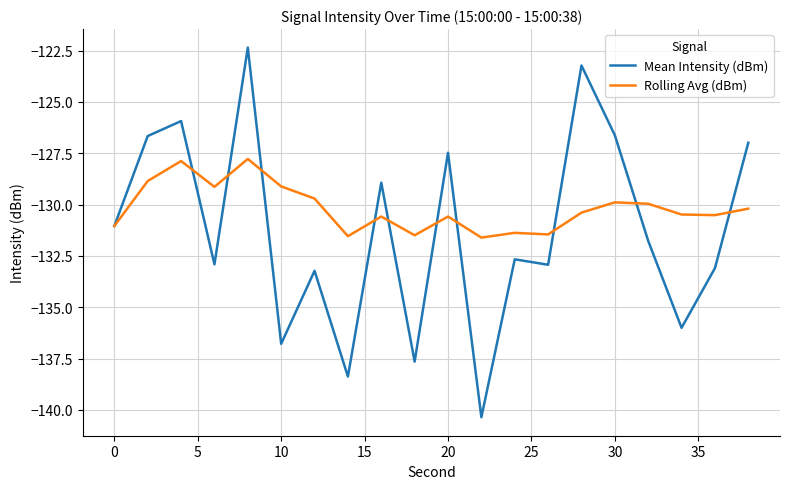

Rank the series by their average value, from lowest to highest.

Mean Intensity (dBm), Rolling Avg (dBm)